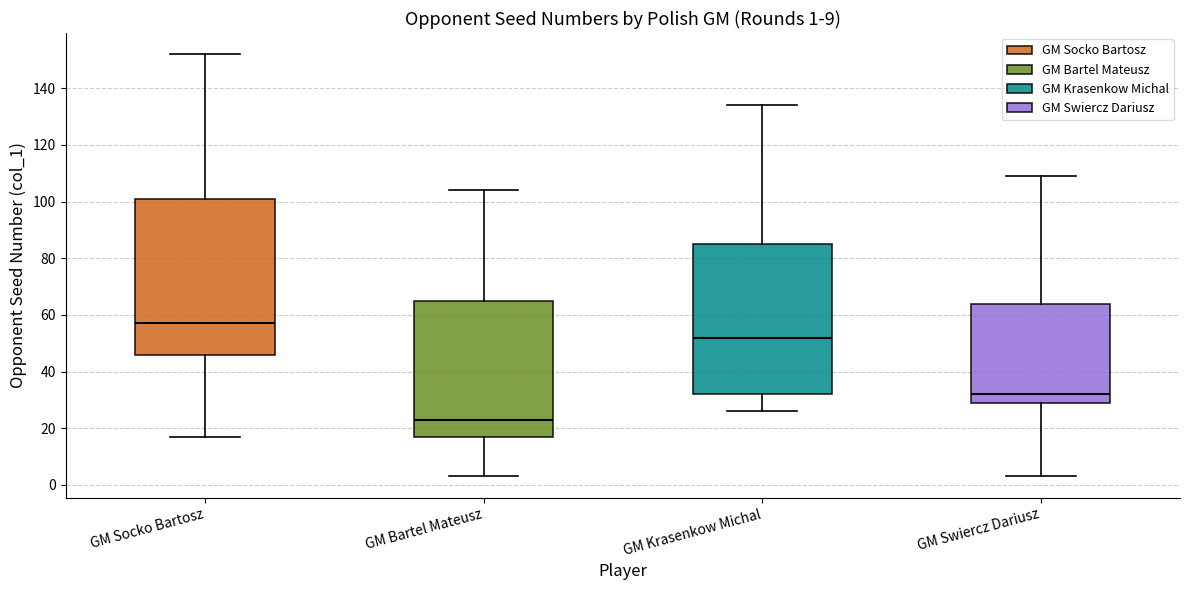

Which box has the highest median line?

GM Socko Bartosz